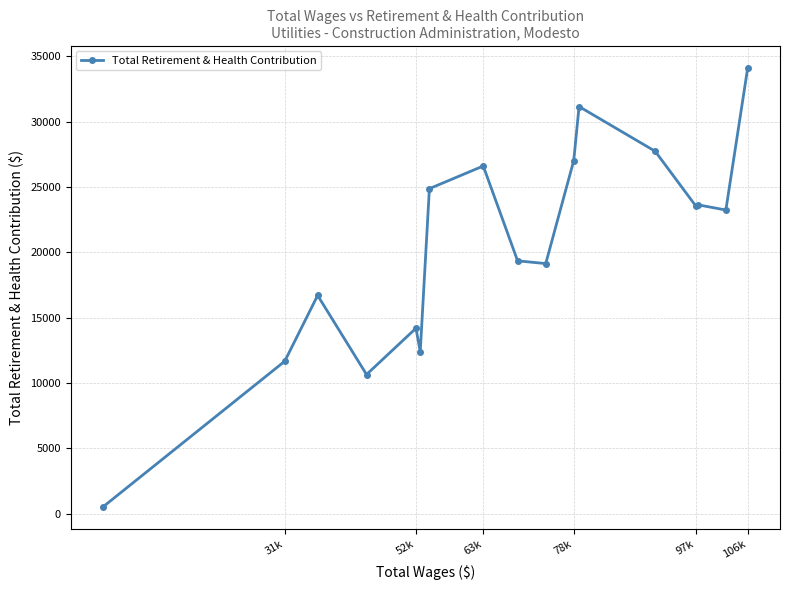

Which category has the highest value across all series?

106k